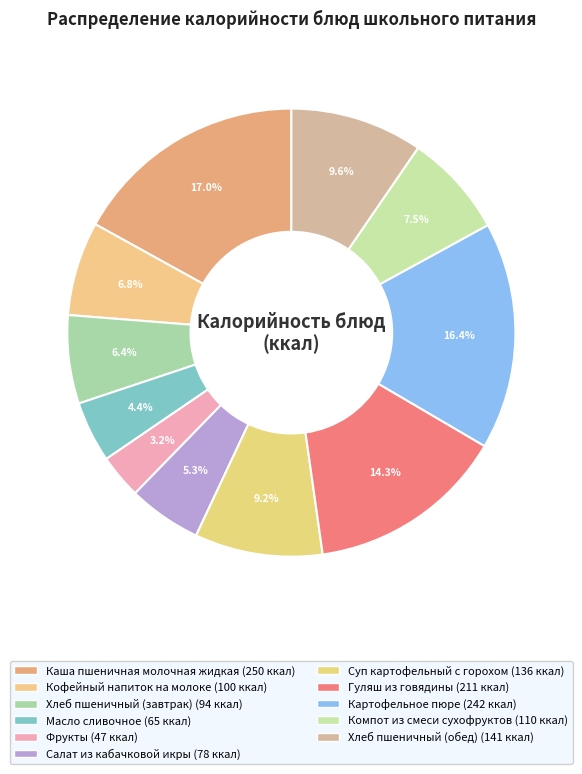

How many slices are in this pie chart?

11